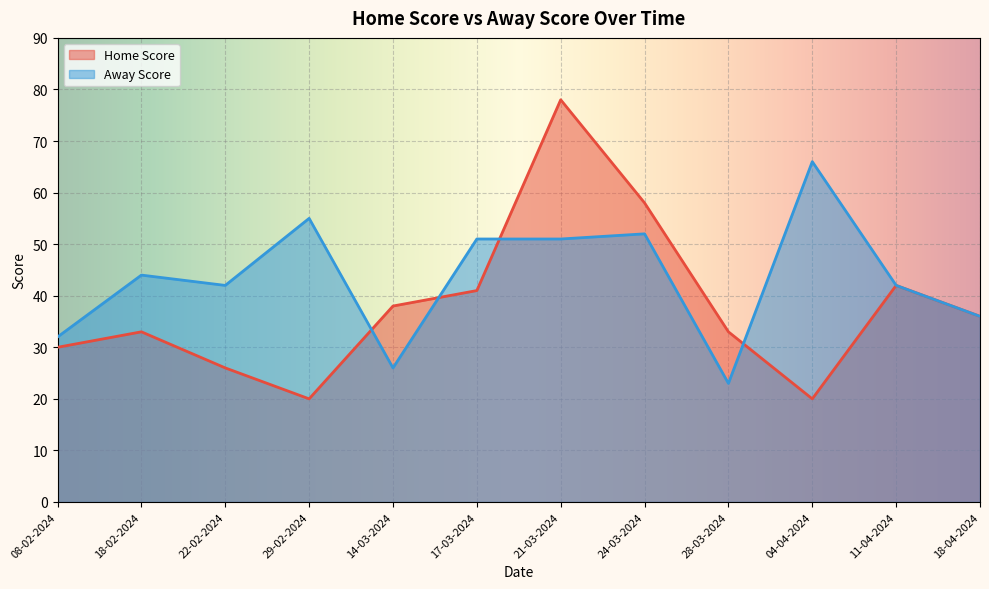

At which label does Home Score reach its peak?

21-03-2024